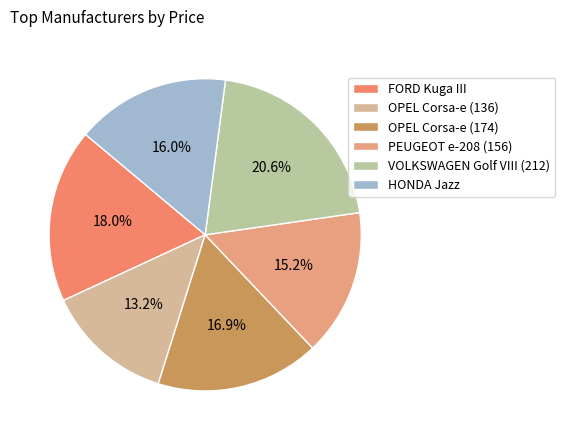

Which category has the biggest portion of the pie?

VOLKSWAGEN Golf VIII (212)